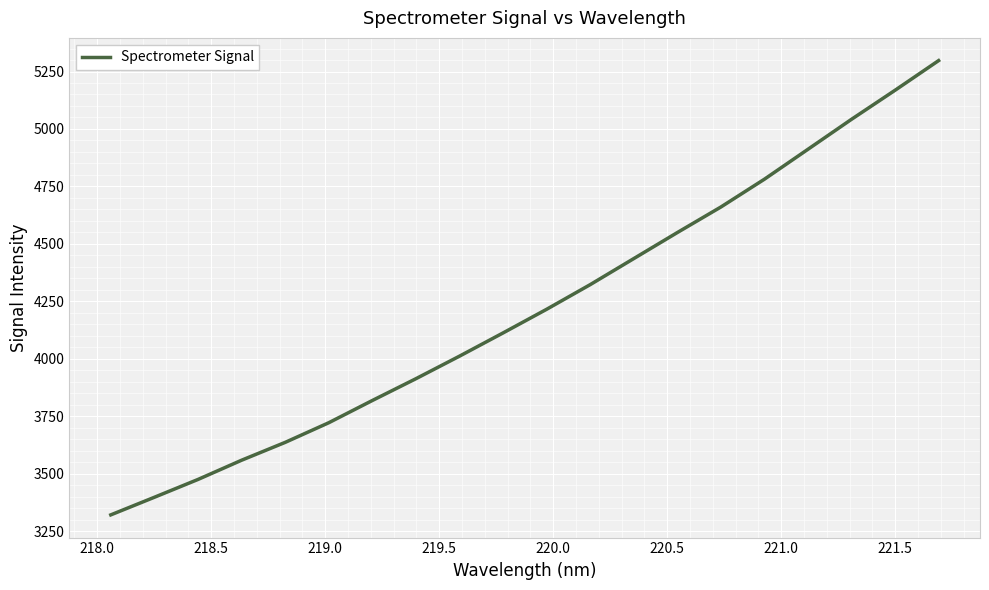

What is the difference between the maximum and minimum values?

1976.8